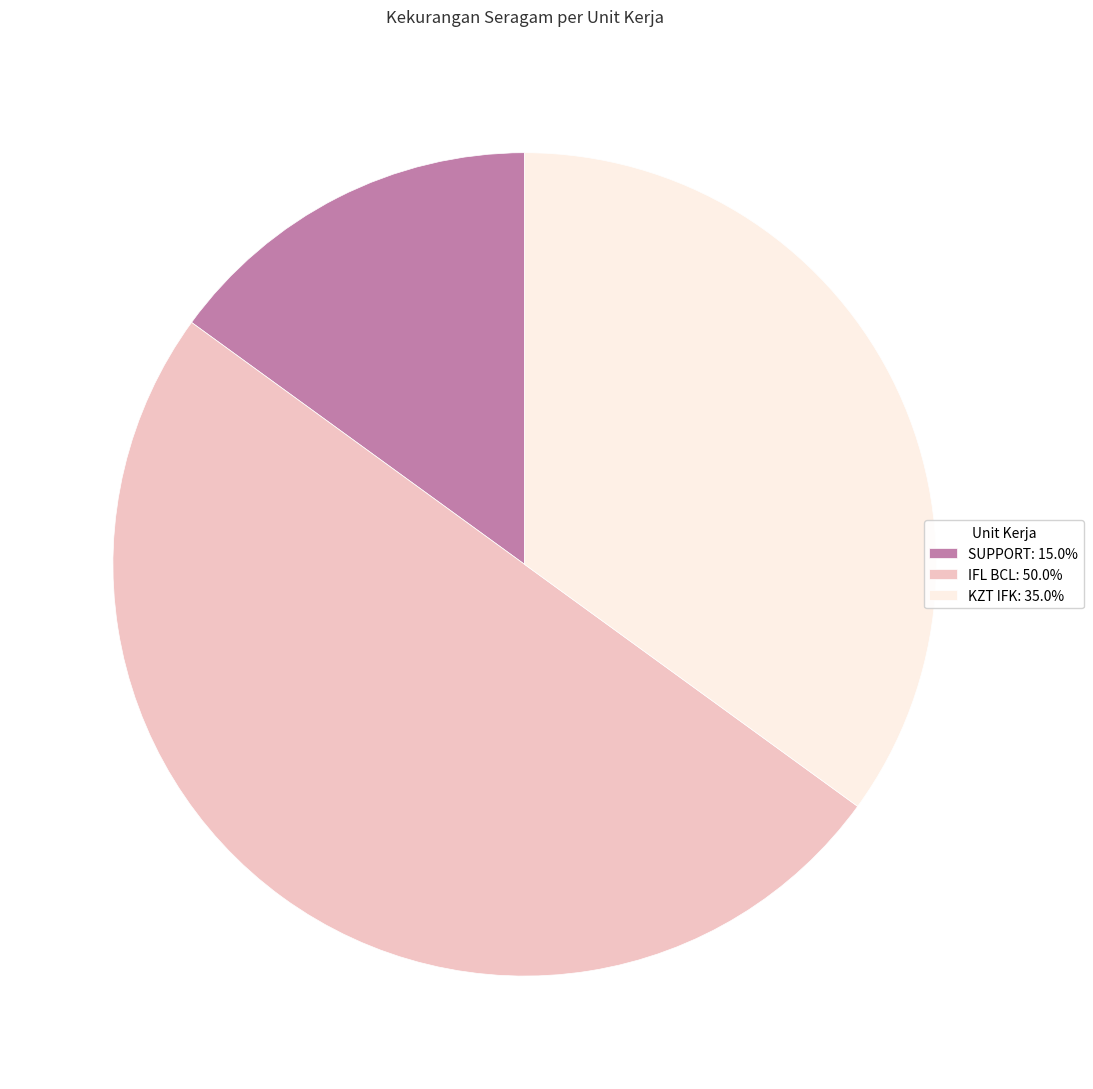

Do IFL BCL: 50.0% and KZT IFK: 35.0% together represent more than half of the pie?

Yes